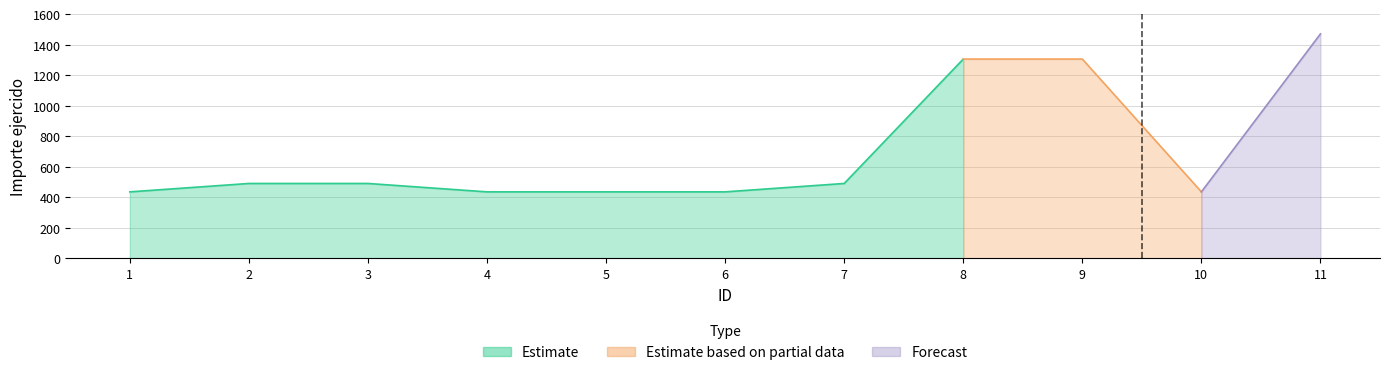

What is the lowest value of the Importe ejercido series?

435